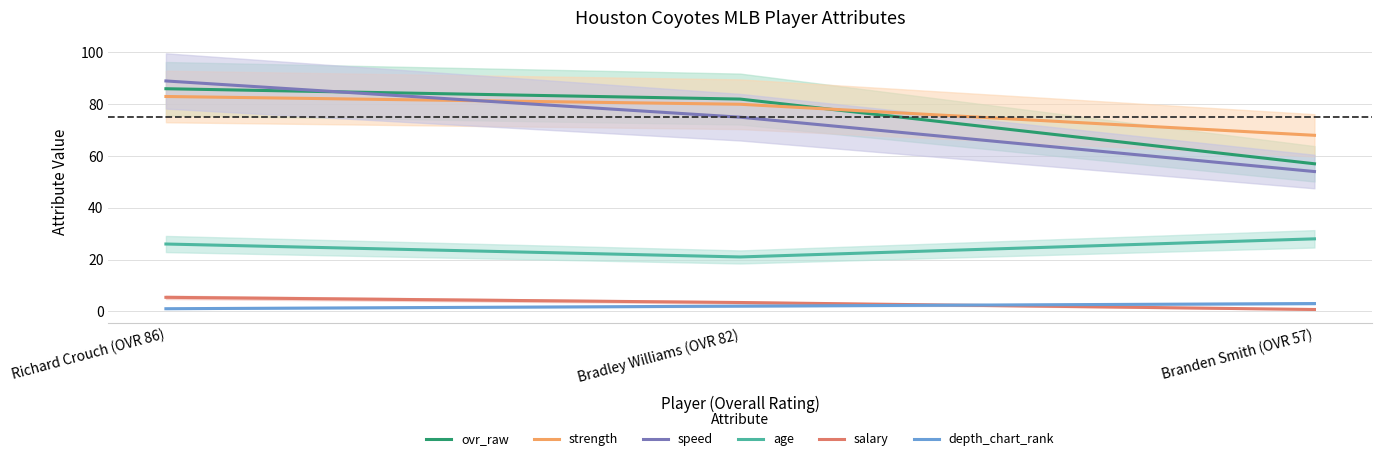

What is the total value across all series at Bradley Williams (OVR 82)?

263.4